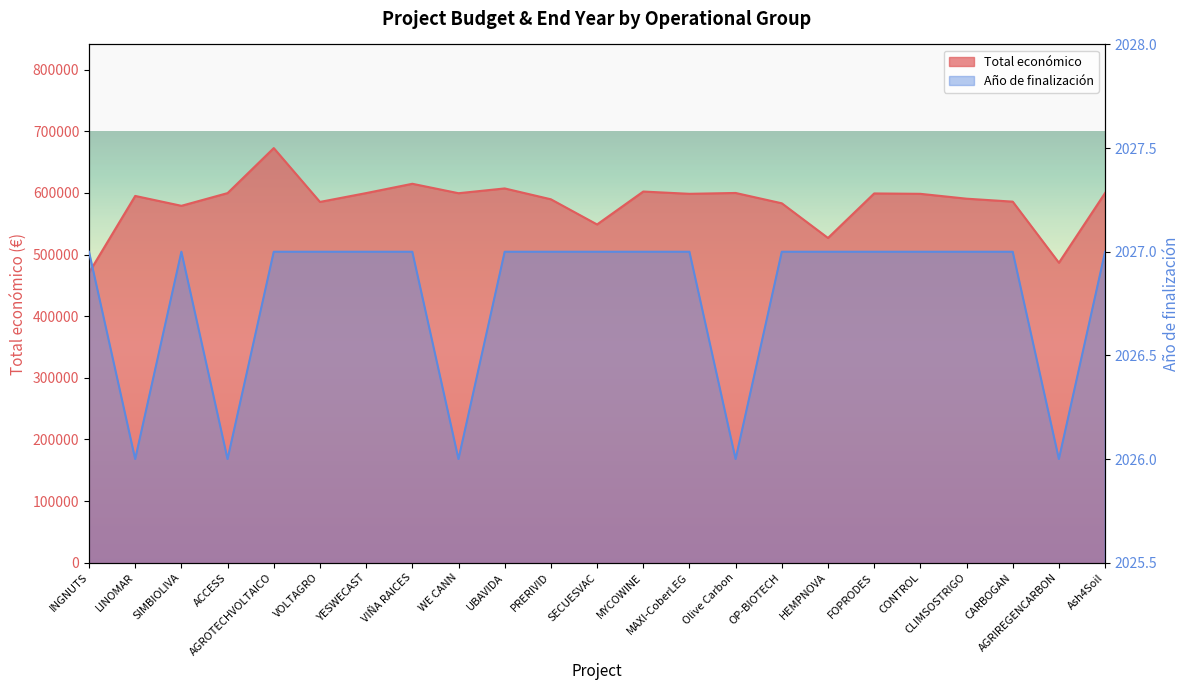

List the series in order of their peak value, highest first.

Total económico, Año de finalización